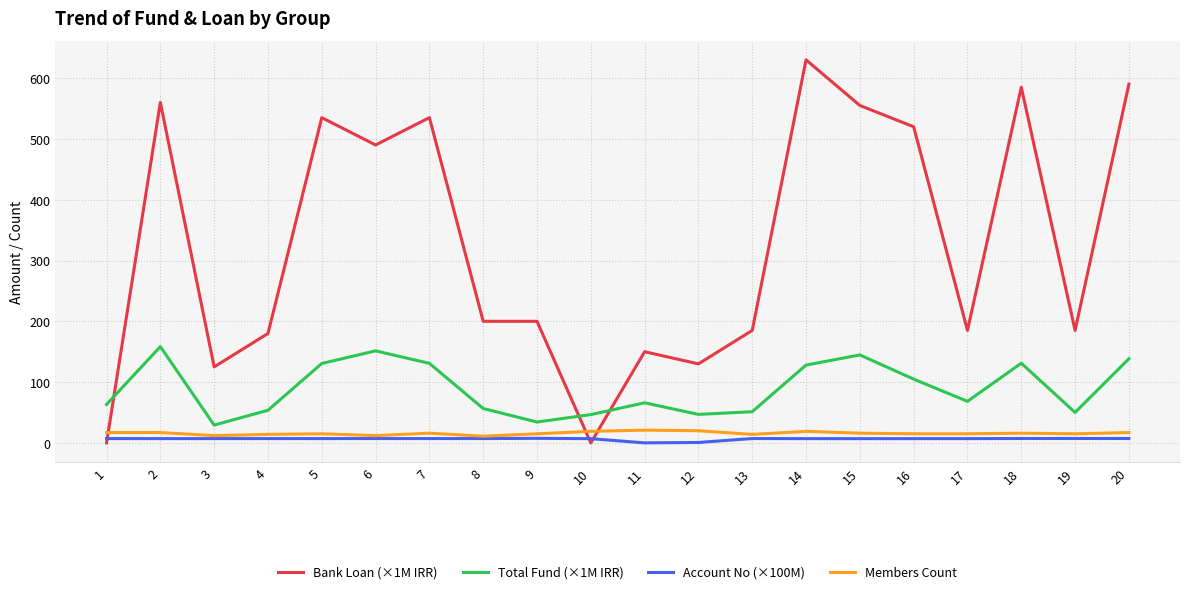

After their last crossing, which series has the higher values: Members Count or Bank Loan (×1M IRR)?

Bank Loan (×1M IRR)